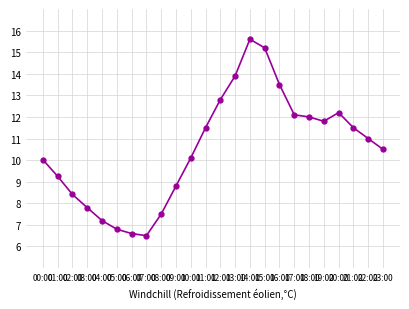

What is the smallest value displayed?

6.5